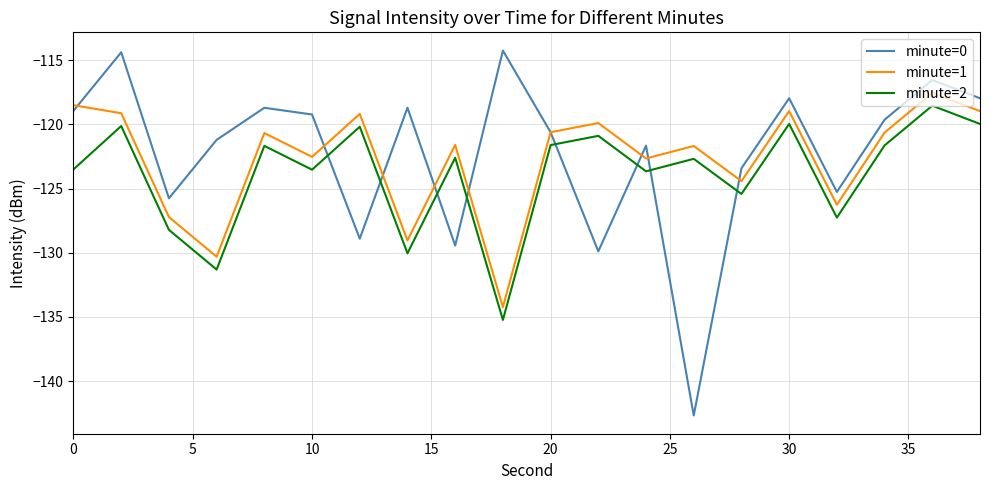

What is the lowest value of the minute=2 series?

-135.2